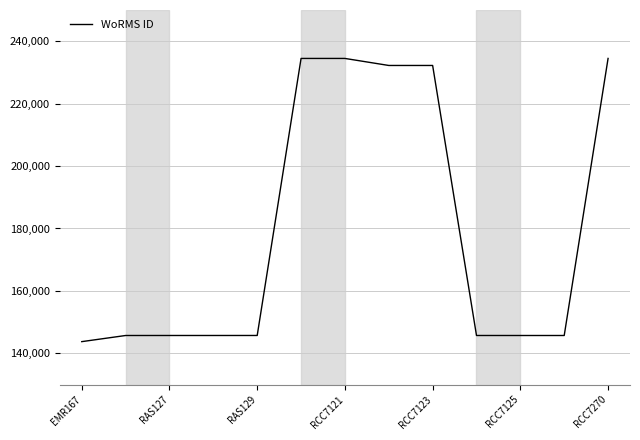

What is the greatest value displayed?

234483